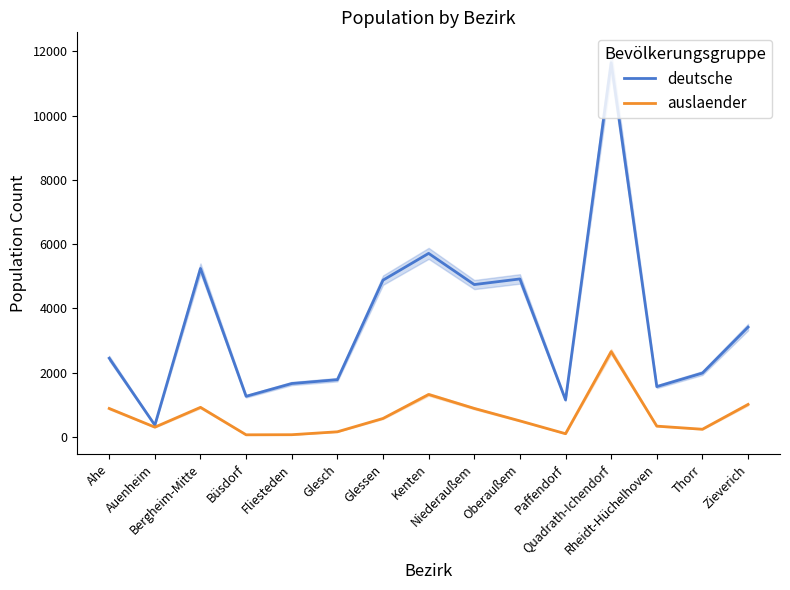

Which label corresponds to the smallest value in the chart?

Büsdorf